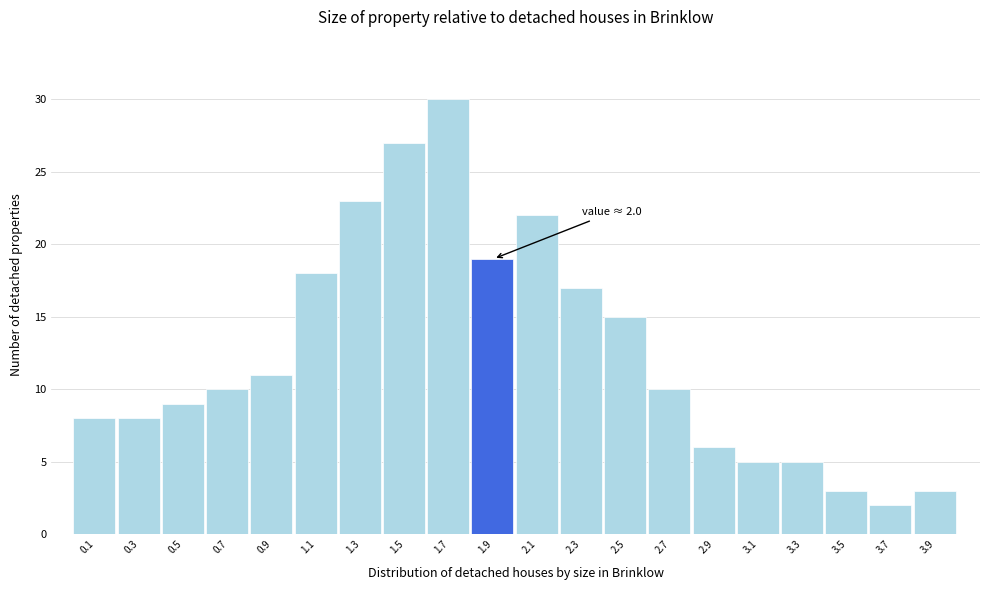

Reading left to right, what are all the values shown in this chart?

8	8	9	10	11	18	23	27	30	19	22	17	15	10	6	5	5	3	2	3